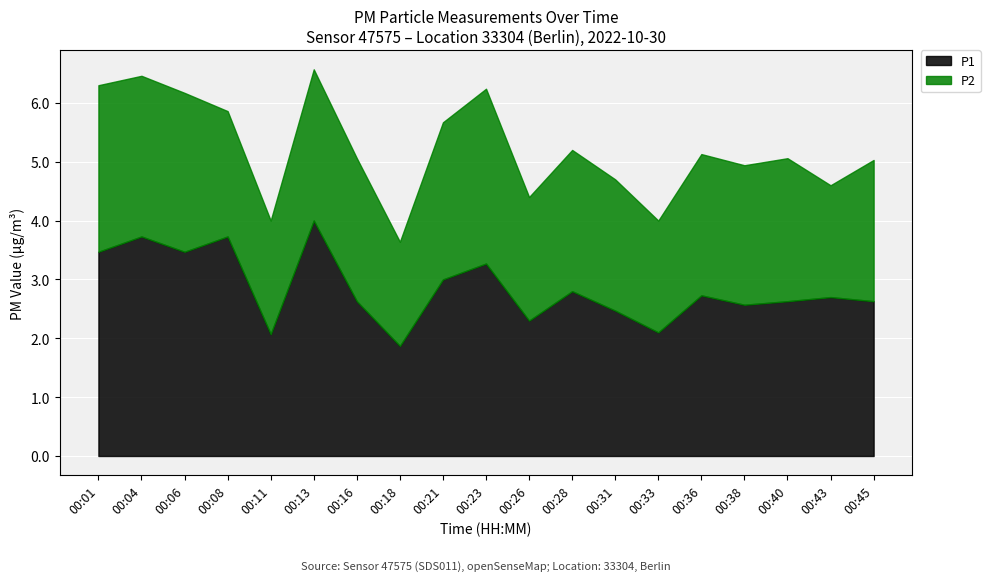

Where is the first local maximum for P2?

00:13